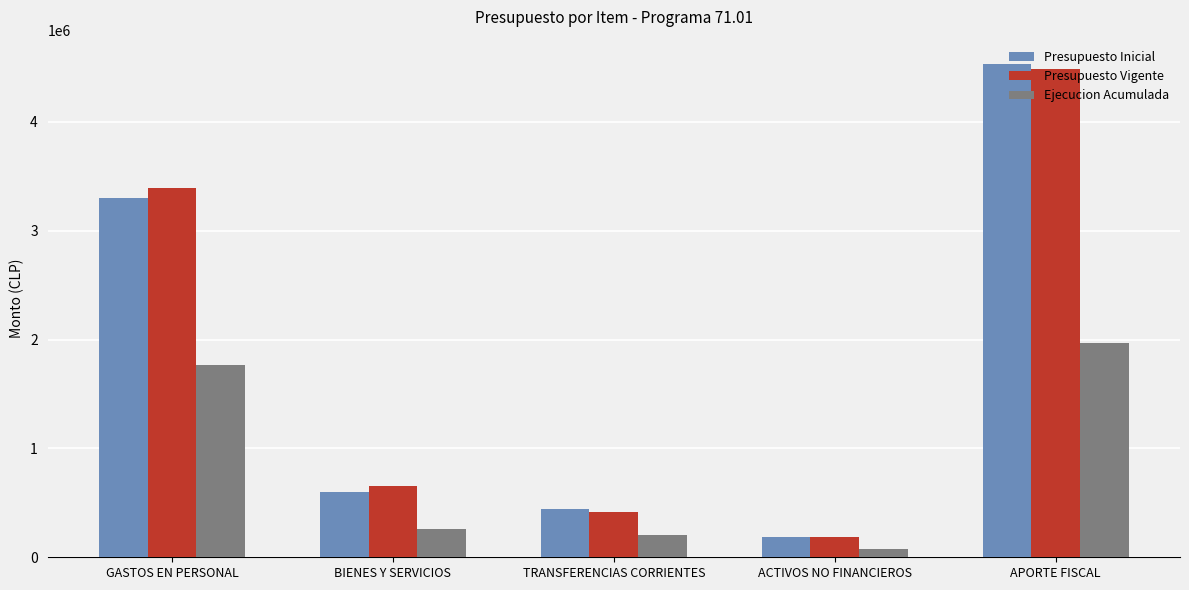

Count the number of categories in the chart.

5